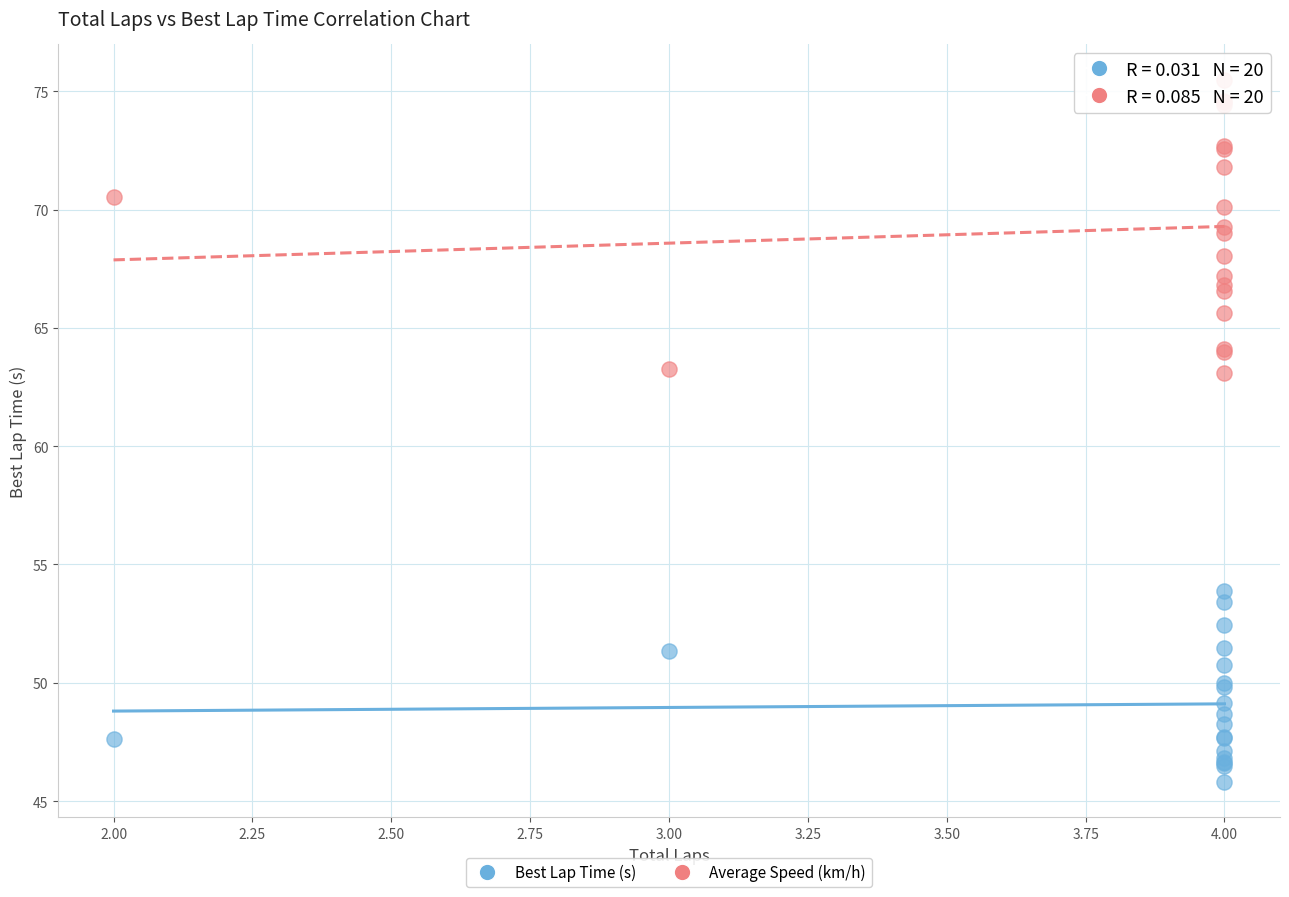

Which series contains the highest Y value?

Average Speed (km/h)